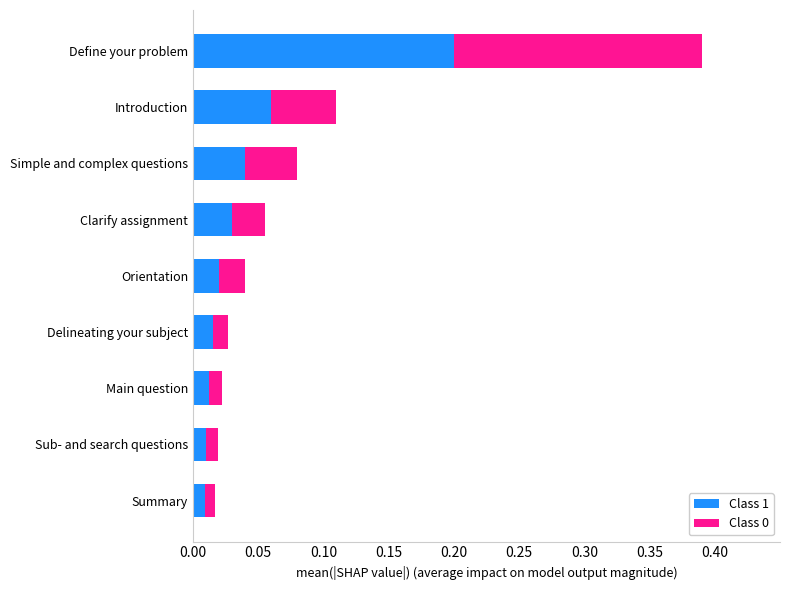

Count the number of categories in the chart.

9